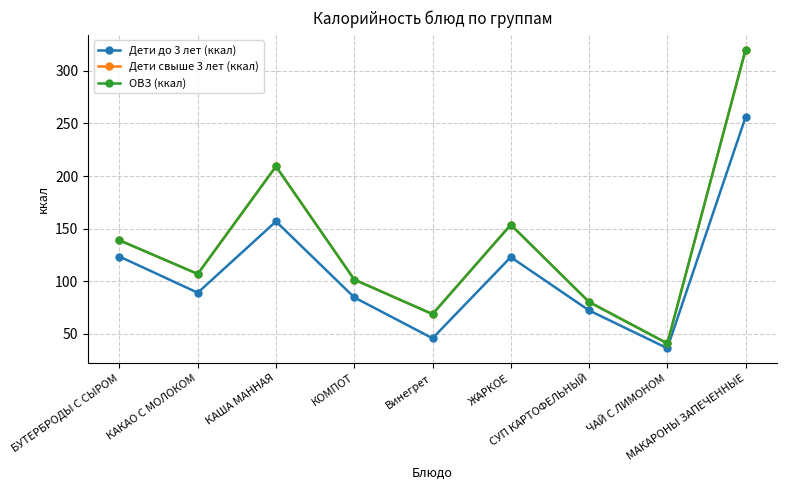

What is the value of the ОВЗ (ккал) point at the 9th from the left?

320.0